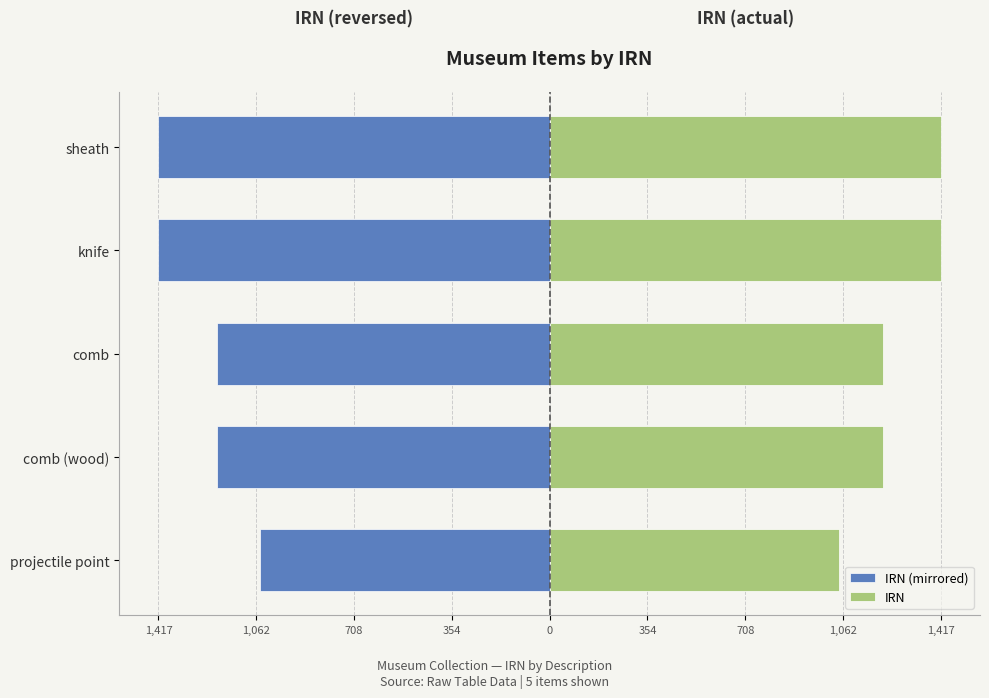

Between projectile point and sheath, which is larger?

projectile point